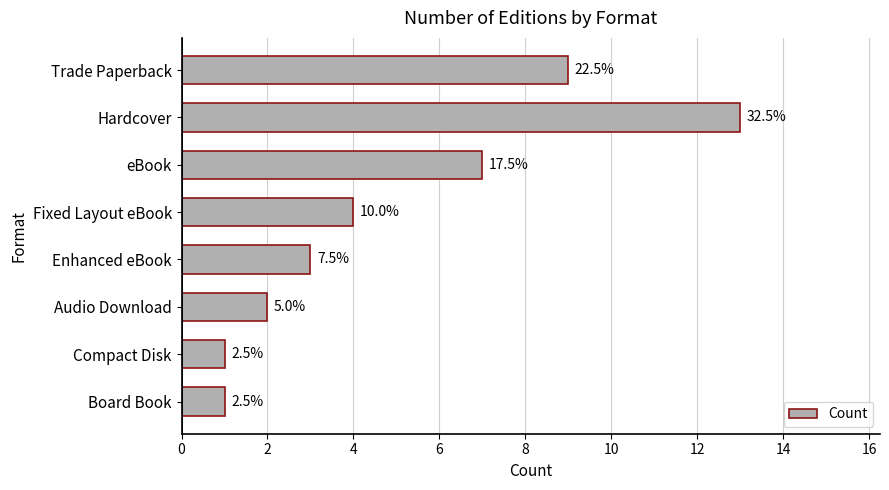

How many bars are there in total?

8